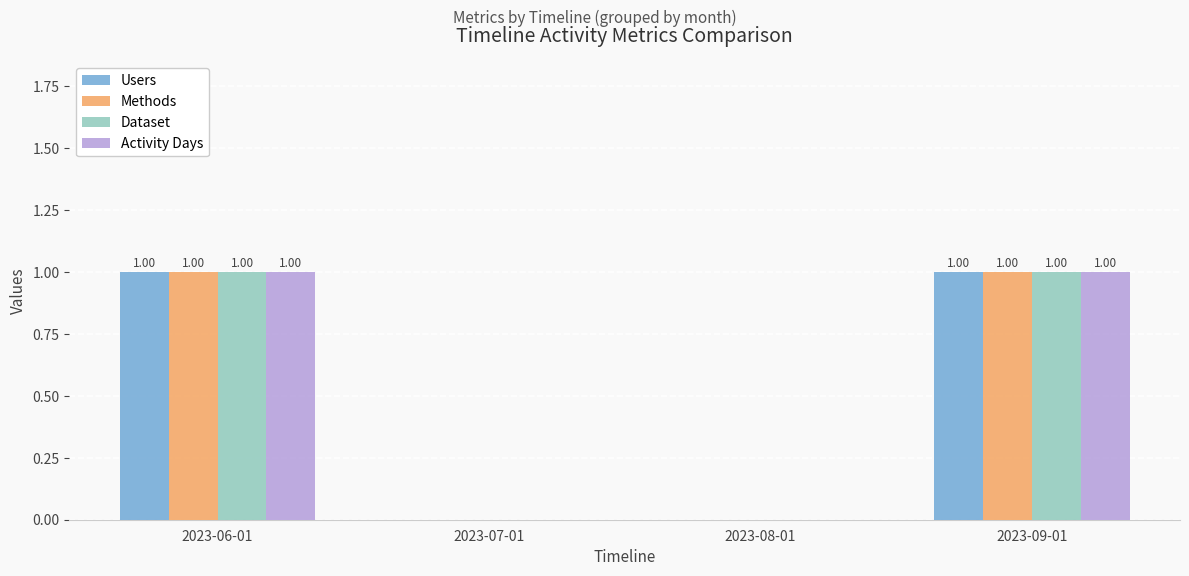

Are the bars horizontal?

No